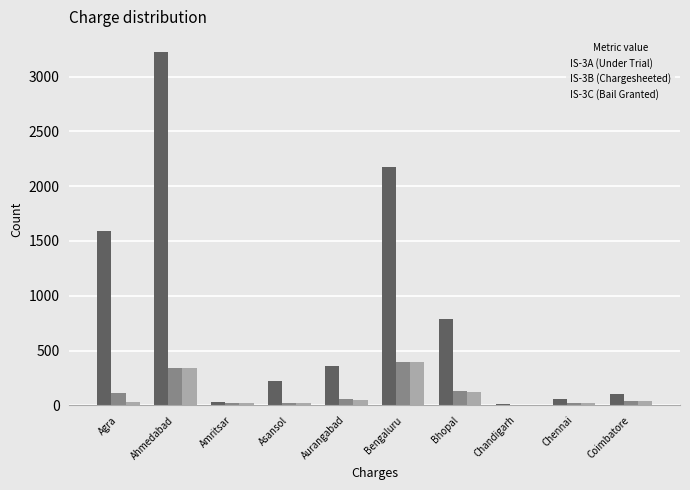

At which category is the sum across all series the highest?

Ahmedabad